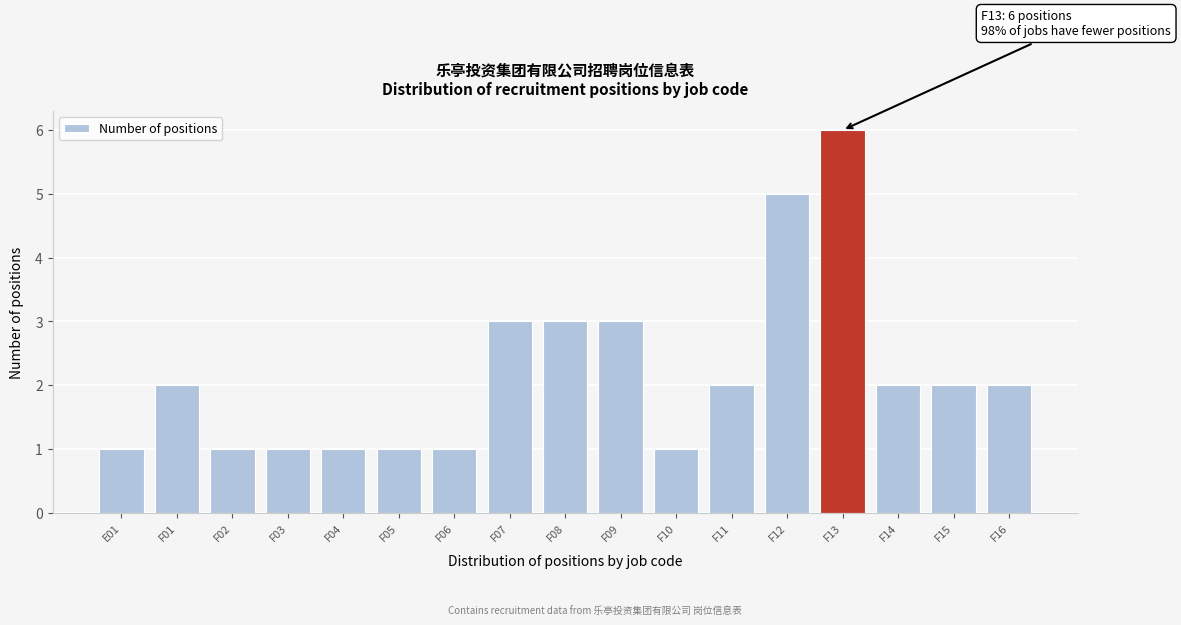

Reading left to right, what are all the values shown in this chart?

E01=1	F01=2	F02=1	F03=1	F04=1	F05=1	F06=1	F07=3	F08=3	F09=3	F10=1	F11=2	F12=5	F13=6	F14=2	F15=2	F16=2